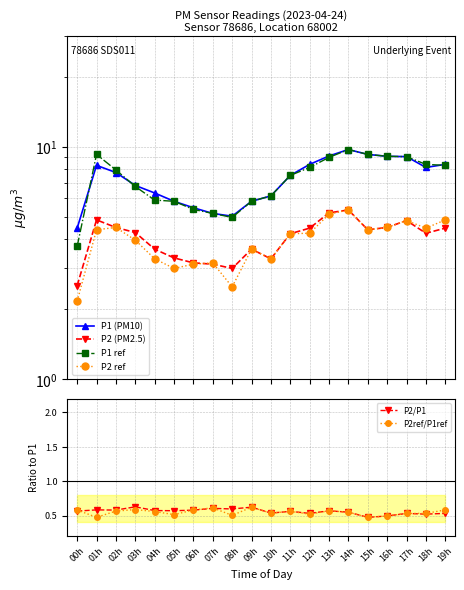

Where is the first local maximum for P2 ref?

02h